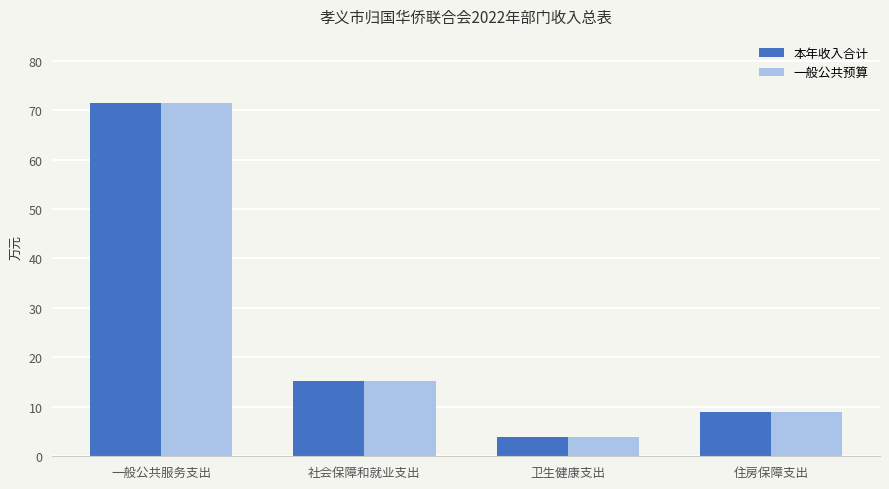

Reading left to right, list all the values displayed in this chart.

本年收入合计: 71.5	15.2	4.0	9.0
一般公共预算: 71.5	15.2	4.0	9.0